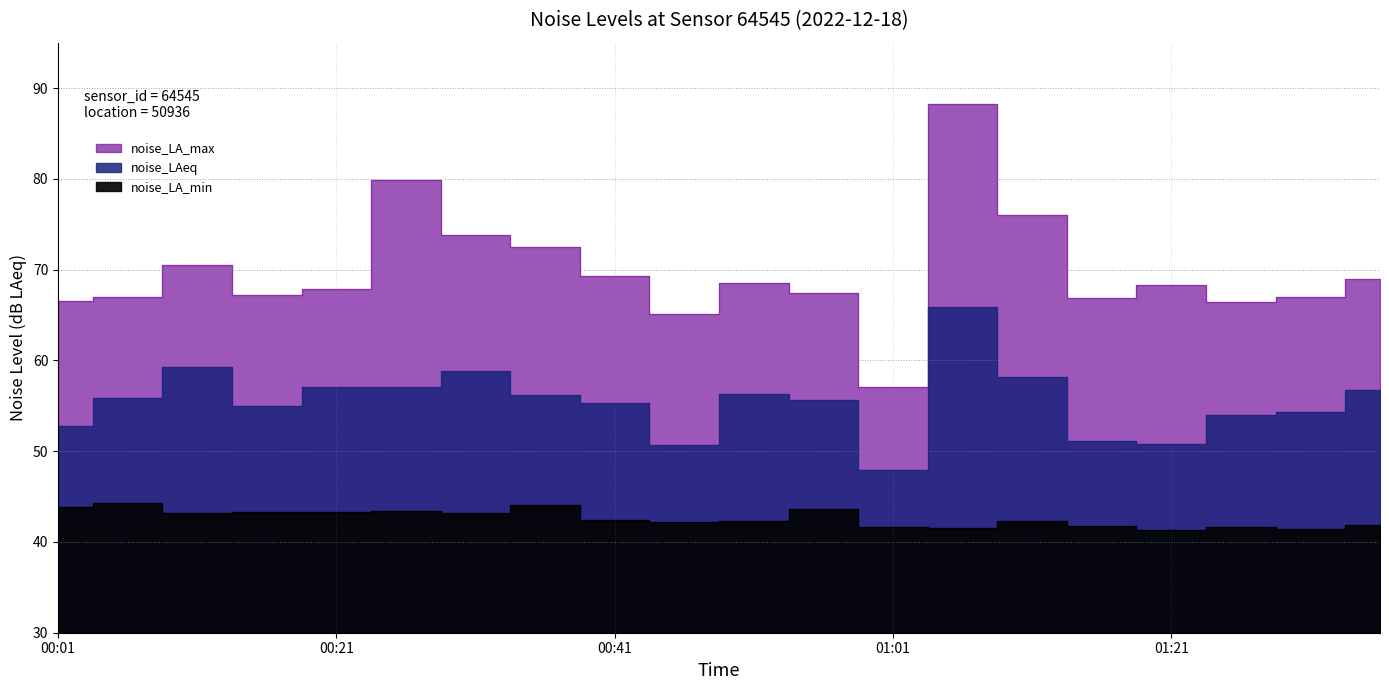

In noise_LA_max, how many points are lower than both neighbors (excluding endpoints)?

5